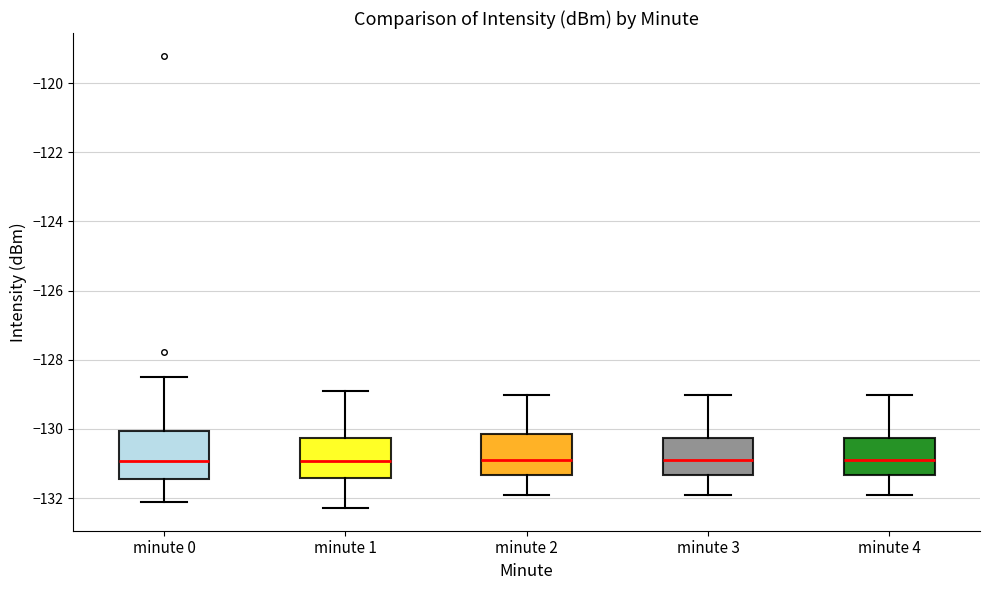

Reading left to right, read every box against the y-axis: the position of its median line, the range the box covers, and the ends of its whiskers. The values are not printed on the chart, so give them approximately, as read against the axis.

minute 0: median -131.0, box -131.4 to -130.0, whiskers -132.2 to -128.4
minute 1: median -131.0, box -131.4 to -130.2, whiskers -132.2 to -129.0
minute 2: median -130.8, box -131.4 to -130.2, whiskers -132.0 to -129.0
minute 3: median -130.8, box -131.4 to -130.2, whiskers -132.0 to -129.0
minute 4: median -130.8, box -131.4 to -130.2, whiskers -132.0 to -129.0